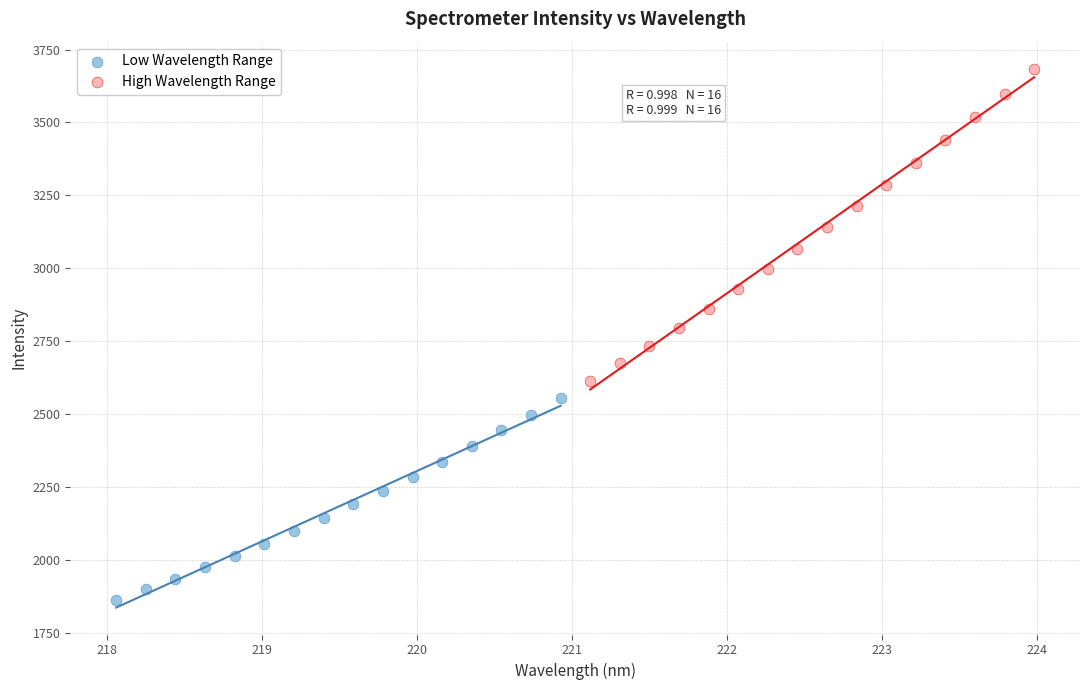

Which series contains the lowest Y value?

Low Wavelength Range